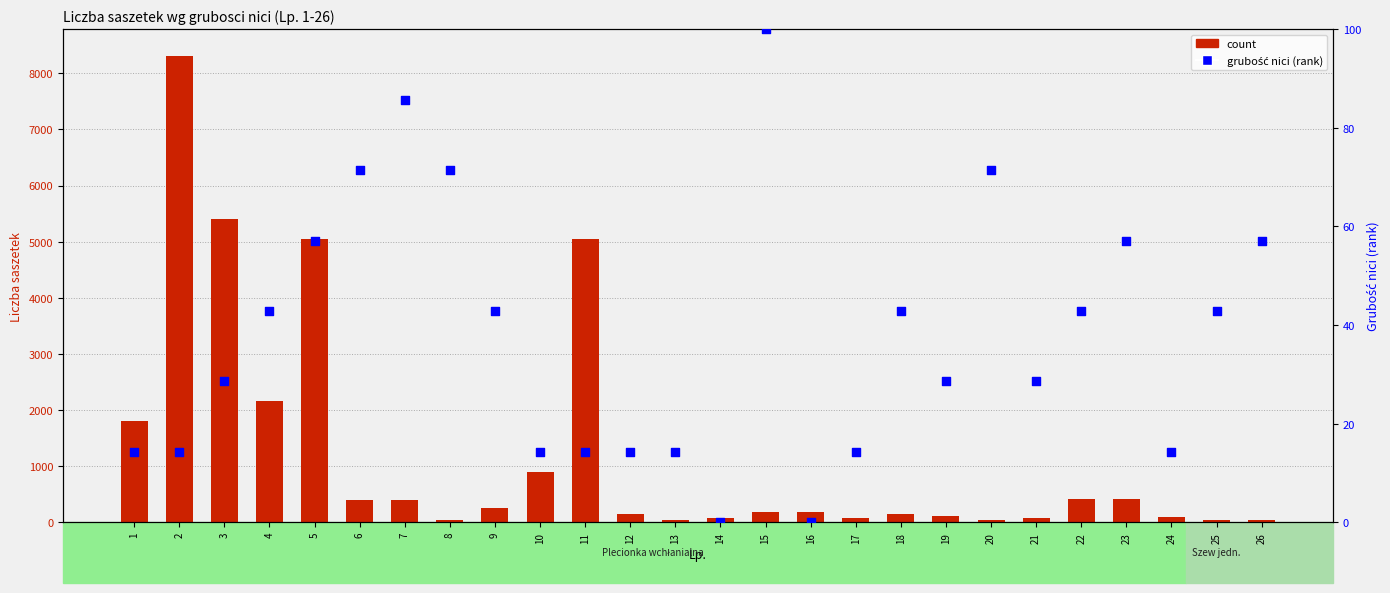

What is the total value across all series at 3?

5428.6